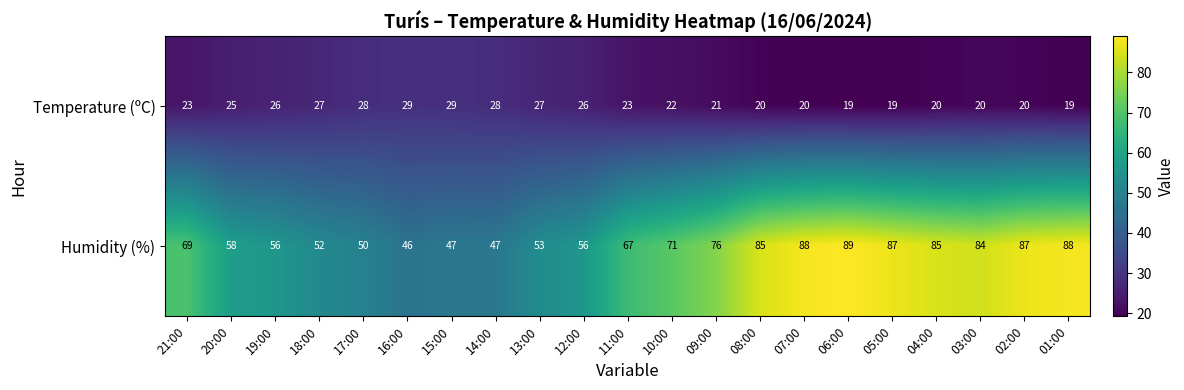

At how many categories does at least one series exceed 70?

10